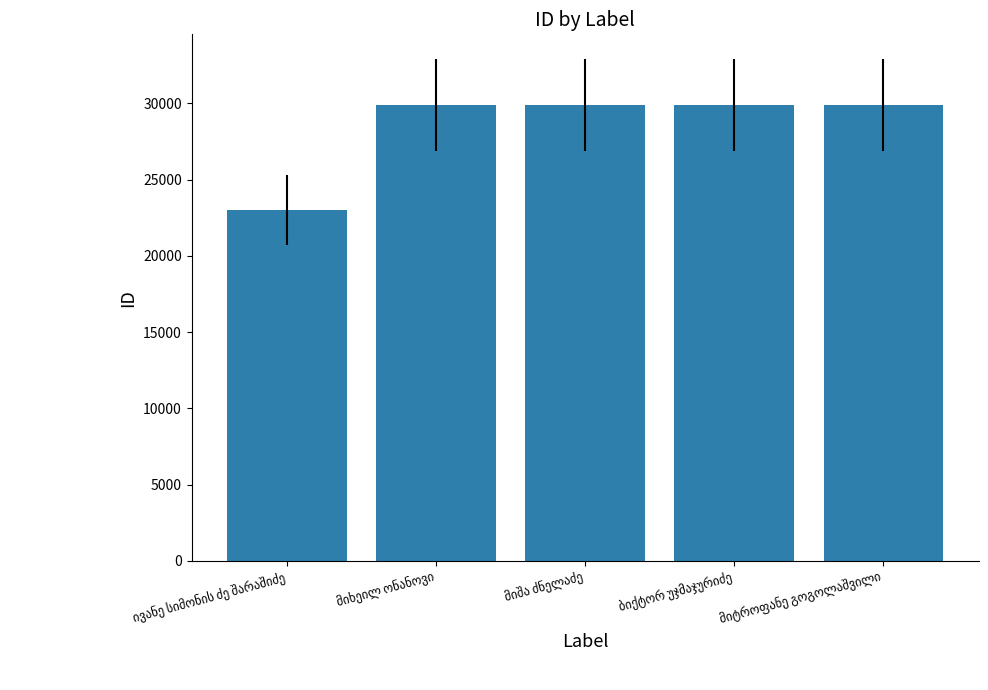

What is the greatest value displayed?

29891